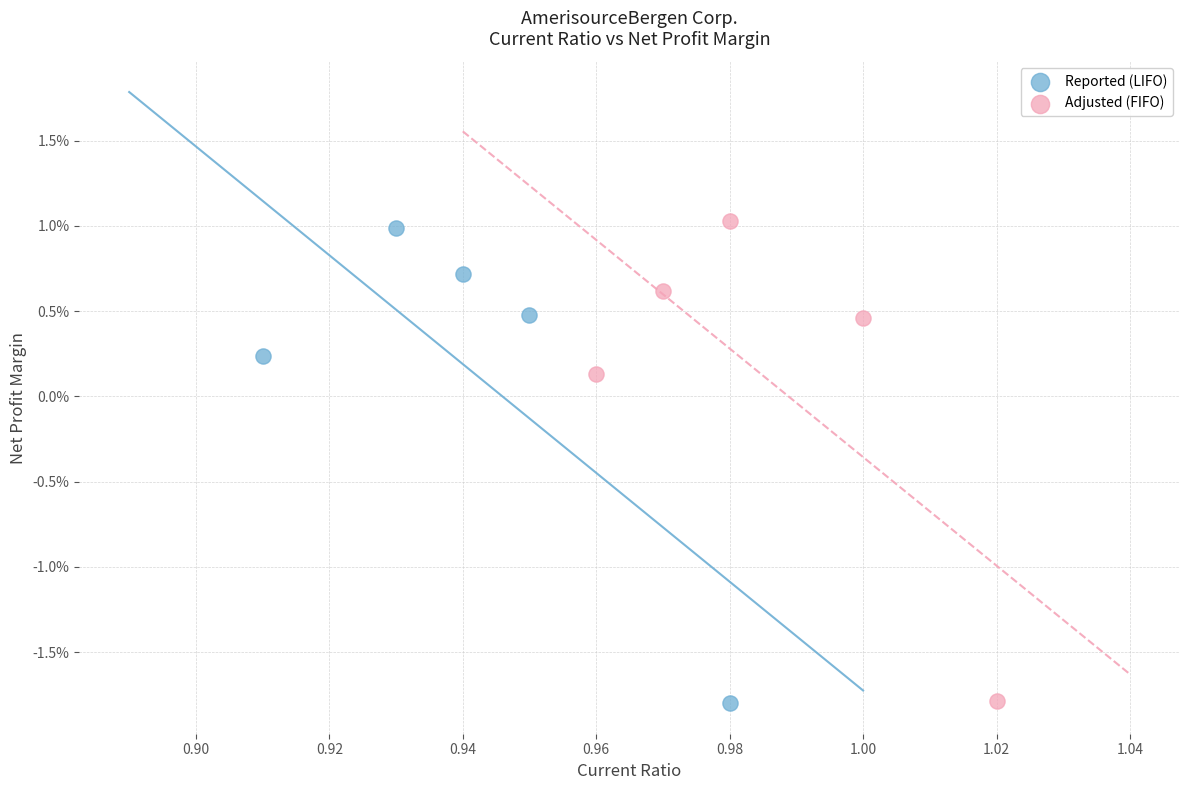

What are all the series names shown in the legend?

Reported (LIFO), Adjusted (FIFO)